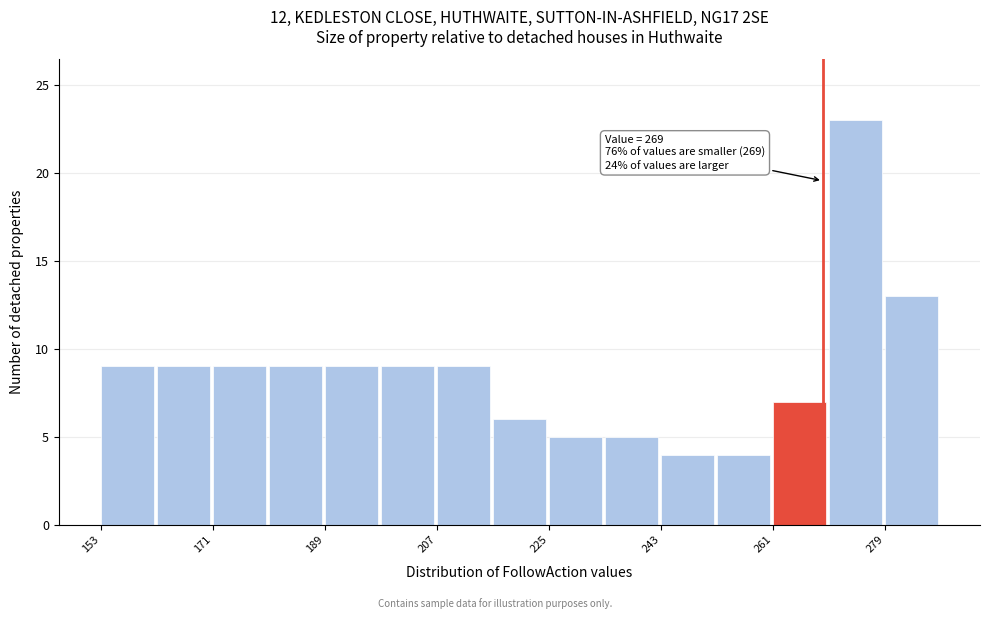

Over which range of the x-axis is the bar tallest?

270 to 279